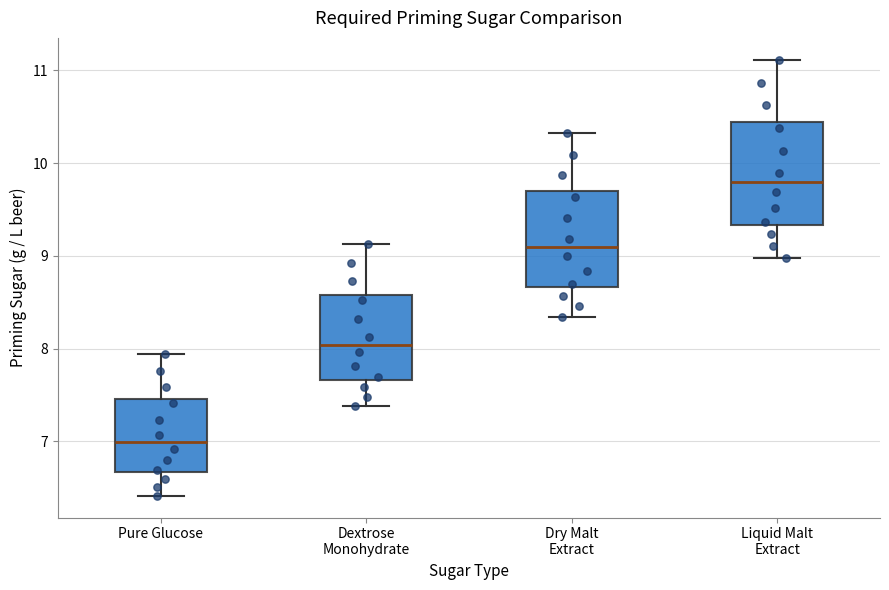

Reading left to right, transcribe this box plot: for each box, give where its median line is, the range the box spans, and where its two whiskers end, as read against the y-axis. The values are not printed on the chart, so give them approximately, as read against the axis.

Pure Glucose: median 7.0, box 6.7 to 7.5, whiskers 6.4 to 7.9
Dextrose Monohydrate: median 8.0, box 7.7 to 8.6, whiskers 7.4 to 9.1
Dry Malt Extract: median 9.1, box 8.7 to 9.7, whiskers 8.3 to 10.3
Liquid Malt Extract: median 9.8, box 9.3 to 10.4, whiskers 9.0 to 11.1